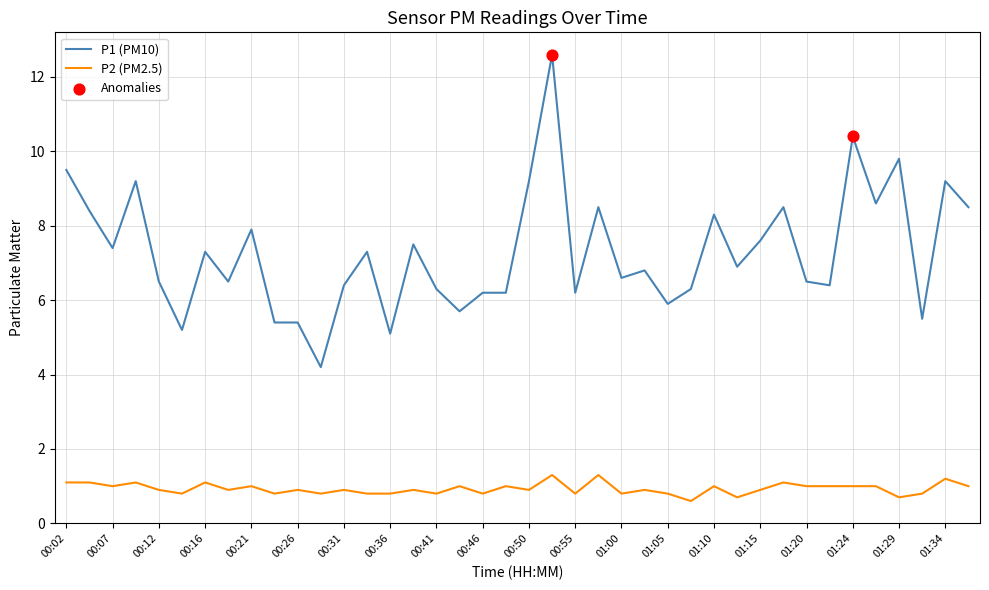

Which series has the largest range (max minus min)?

P1 (PM10)